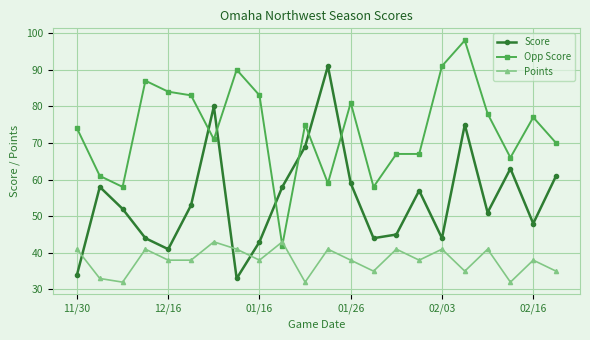

List the series in order of their overall mean, highest first.

Opp Score, Score, Points